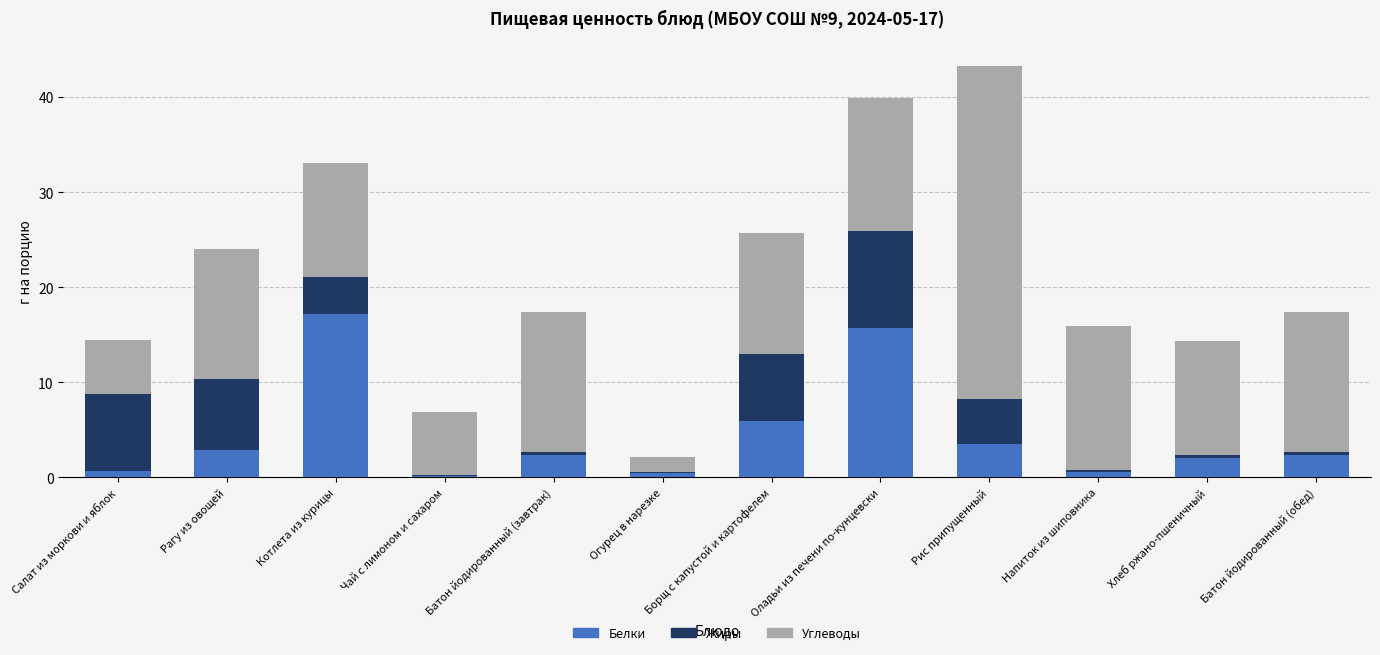

At which category is the sum across all series the highest?

Рис припущенный